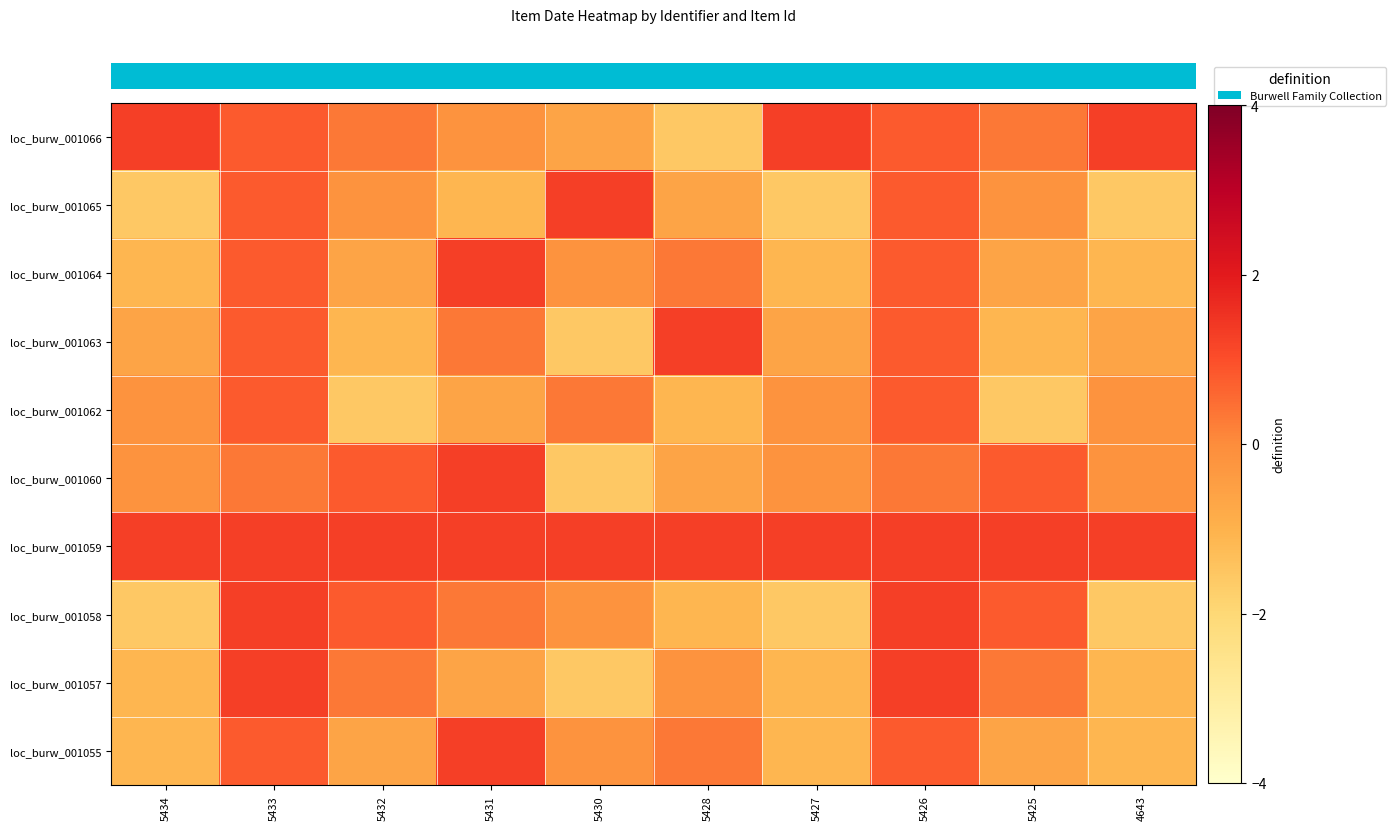

At which category does the chart reach its peak across all series?

5434